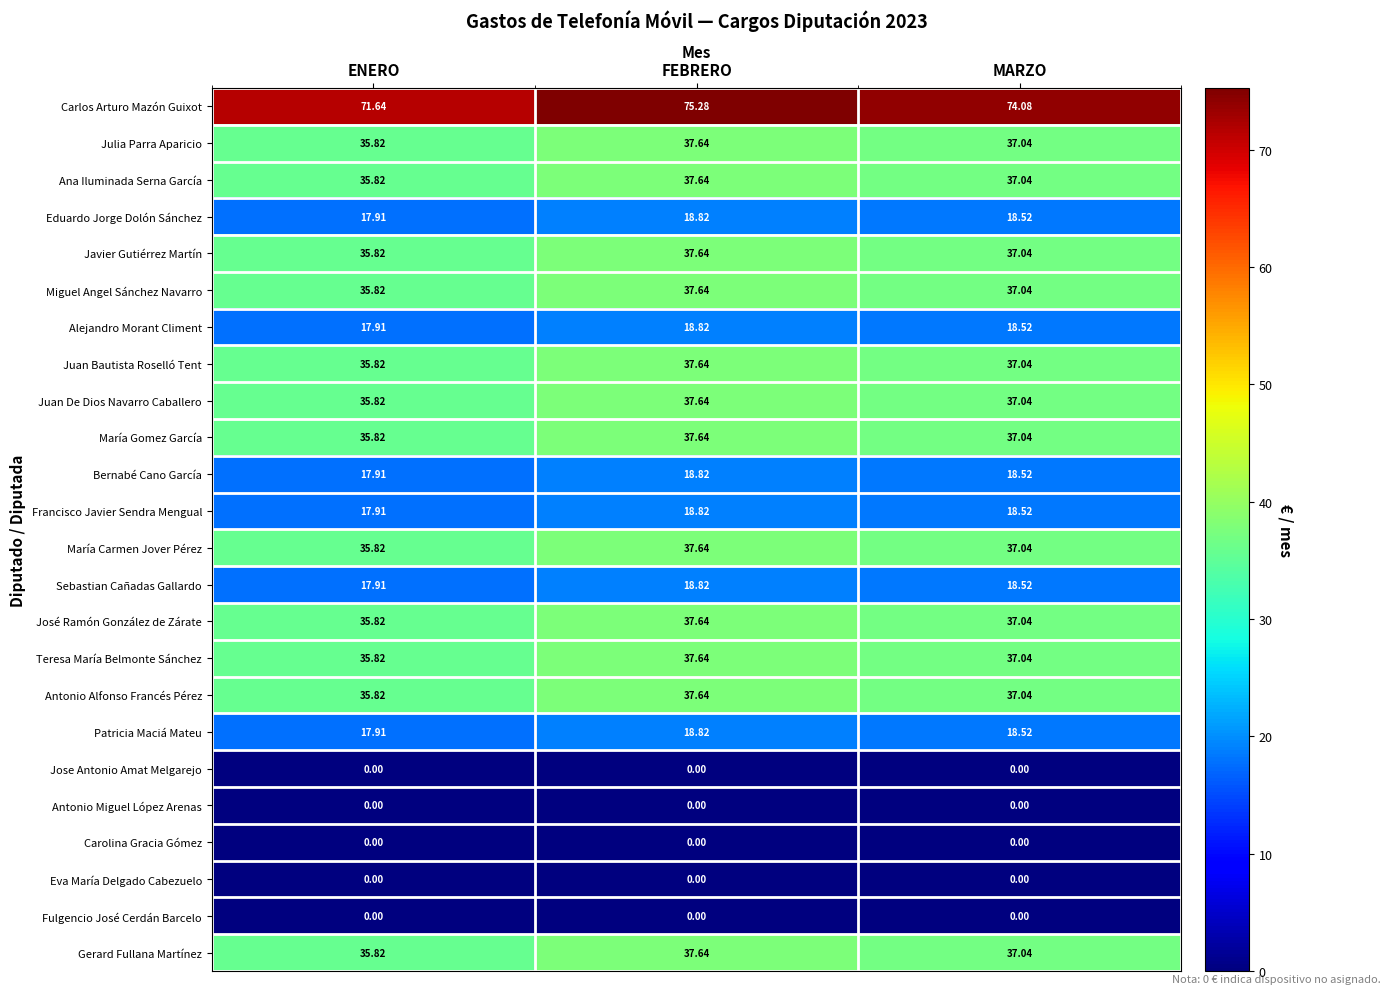

At which label is Teresa María Belmonte Sánchez closest to 36?

ENERO